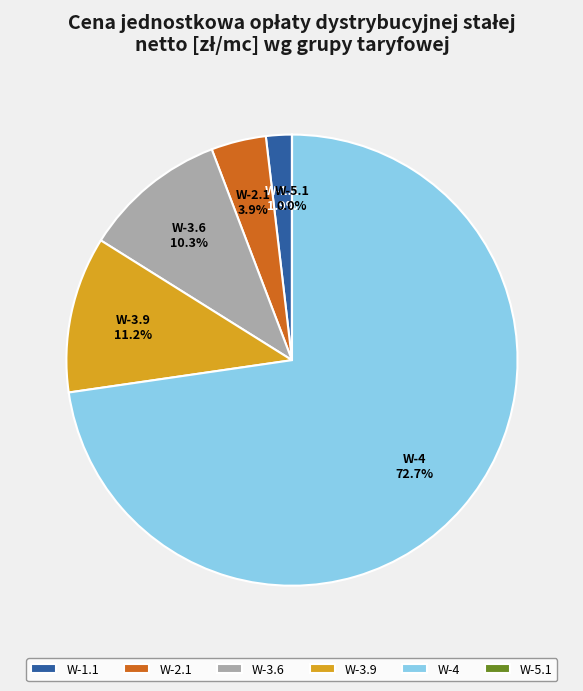

What is the largest slice in the pie chart?

W-4